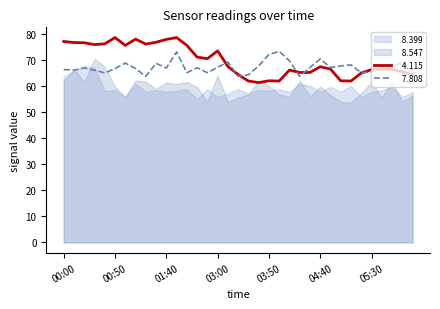

At which category is the sum across all series the highest?

01:50